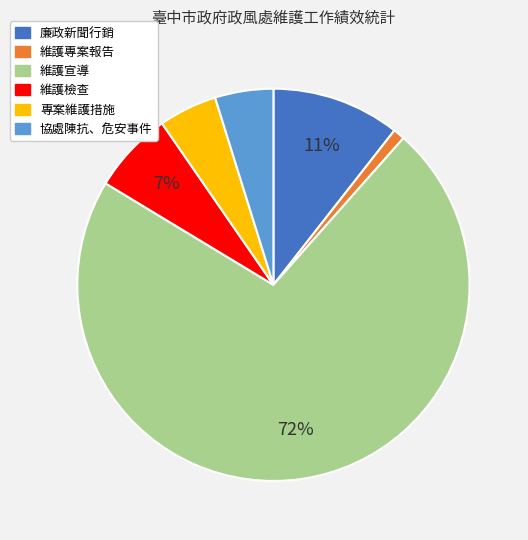

To the nearest percent, what is the average slice percentage?

17%